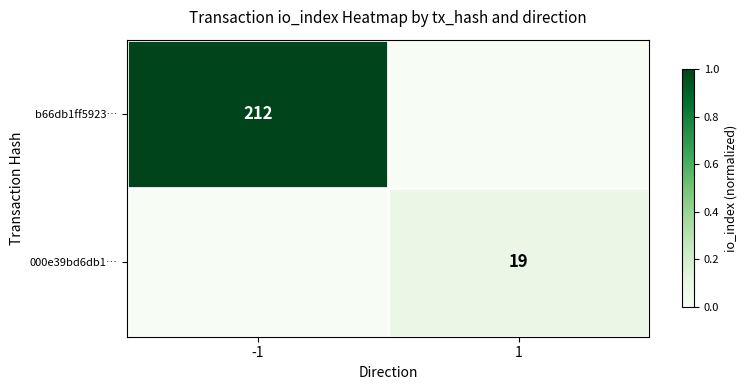

What is the maximum value shown in the chart?

1.0